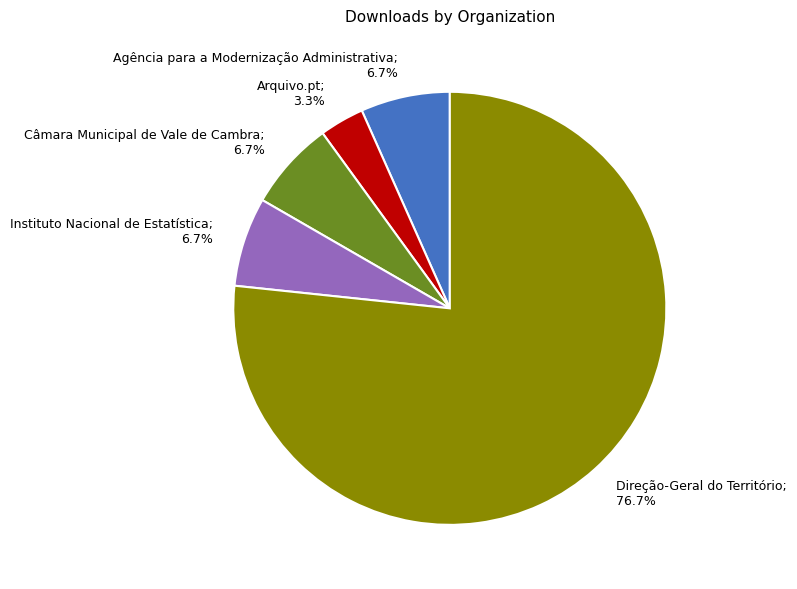

Count the number of slices in the pie.

5